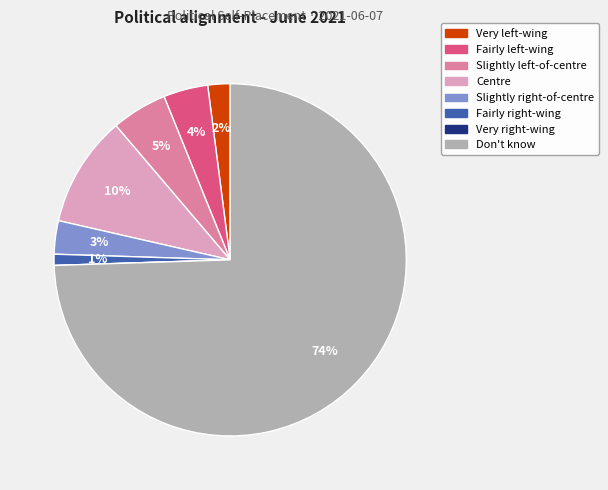

What is the largest slice in the pie chart?

Don't know